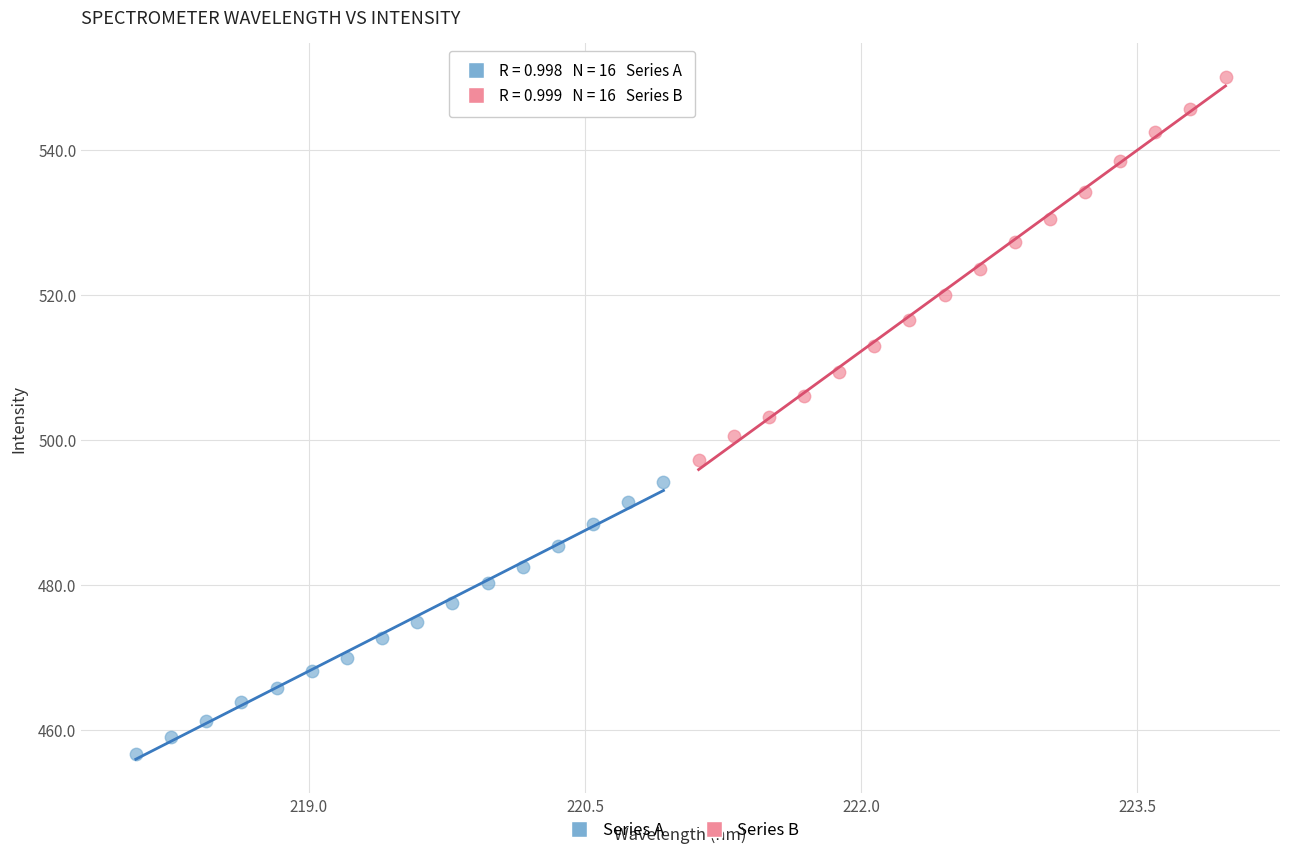

Which series contains the highest Y value?

Series B